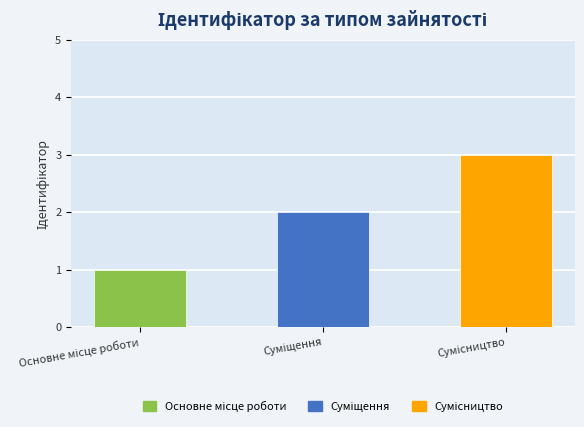

What is the maximum value shown in the chart?

3